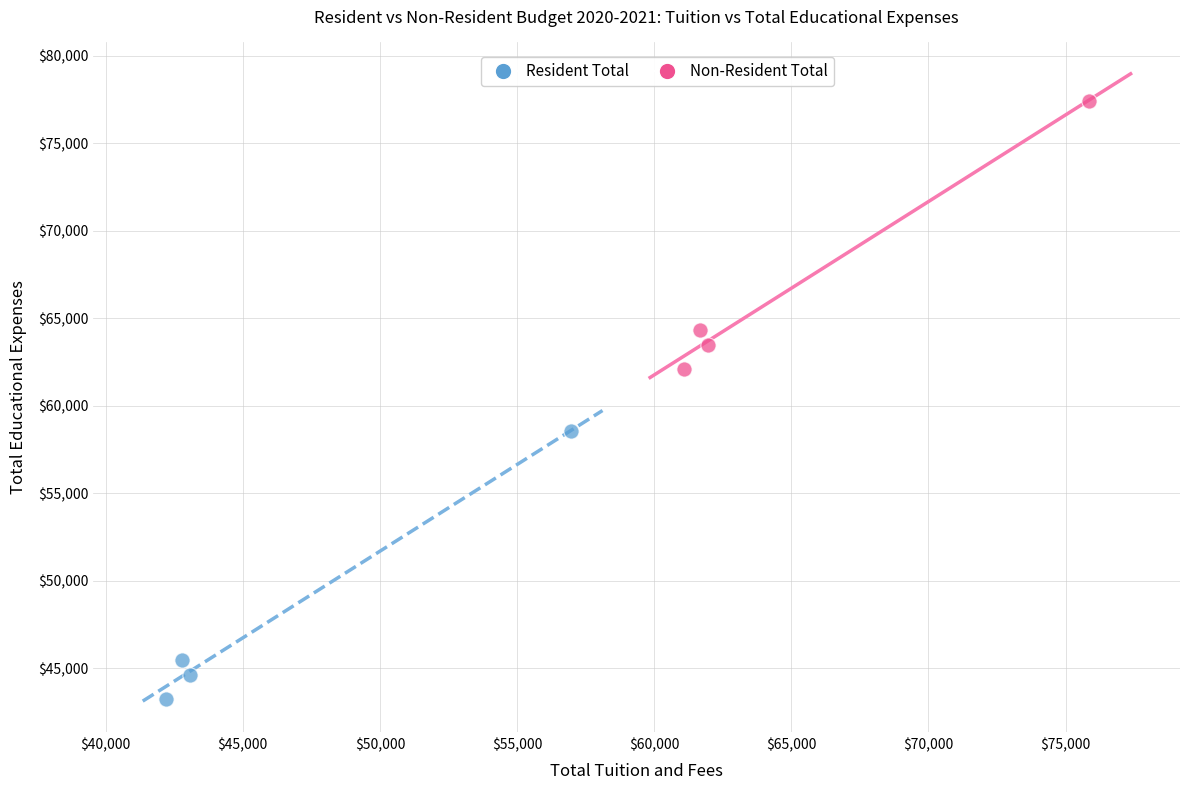

Which series contains the highest Y value?

Non-Resident Total